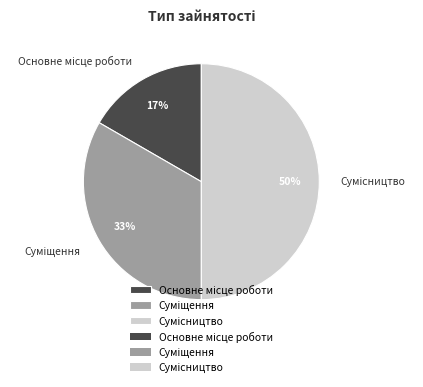

To the nearest percent, what is the difference between the largest and smallest slice percentages?

33%